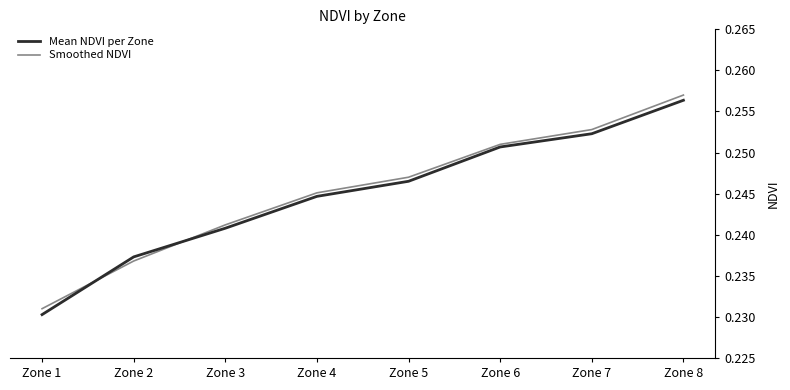

How many lines are shown in the chart?

2